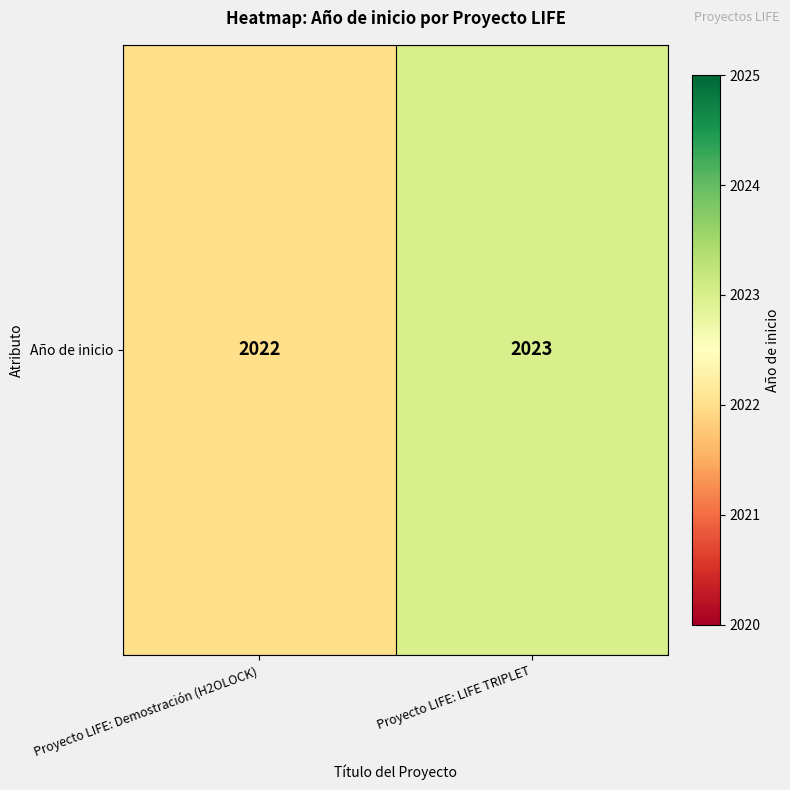

List the labels in order of value, largest first.

Proyecto LIFE: LIFE TRIPLET, Proyecto LIFE: Demostración (H2OLOCK)